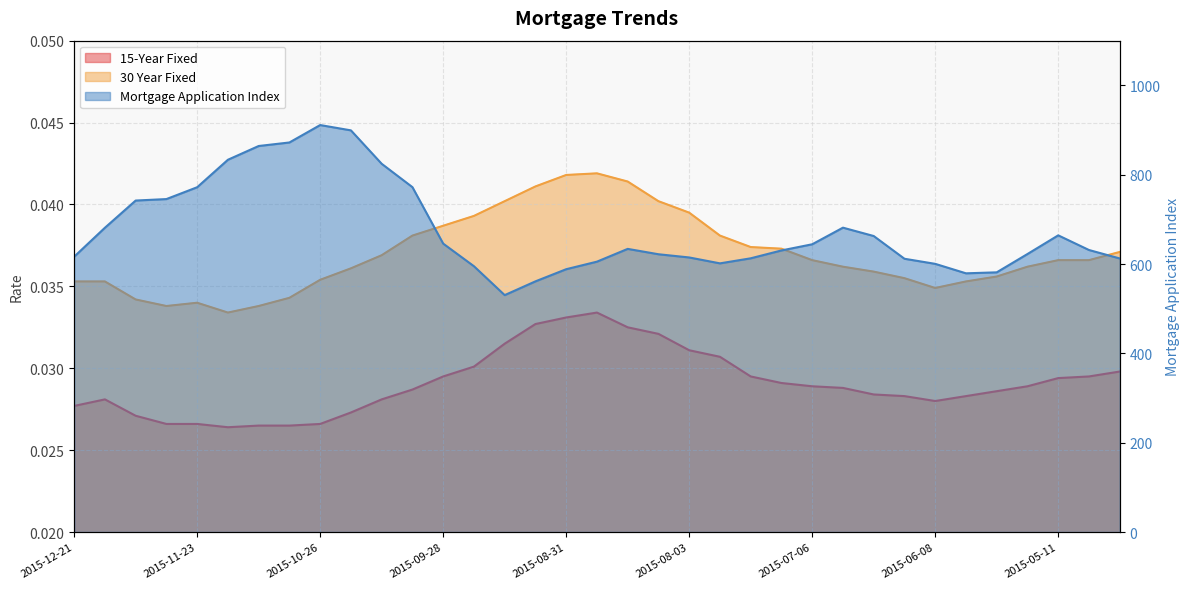

What is the total value across all series at 2015-12-14?

681.3